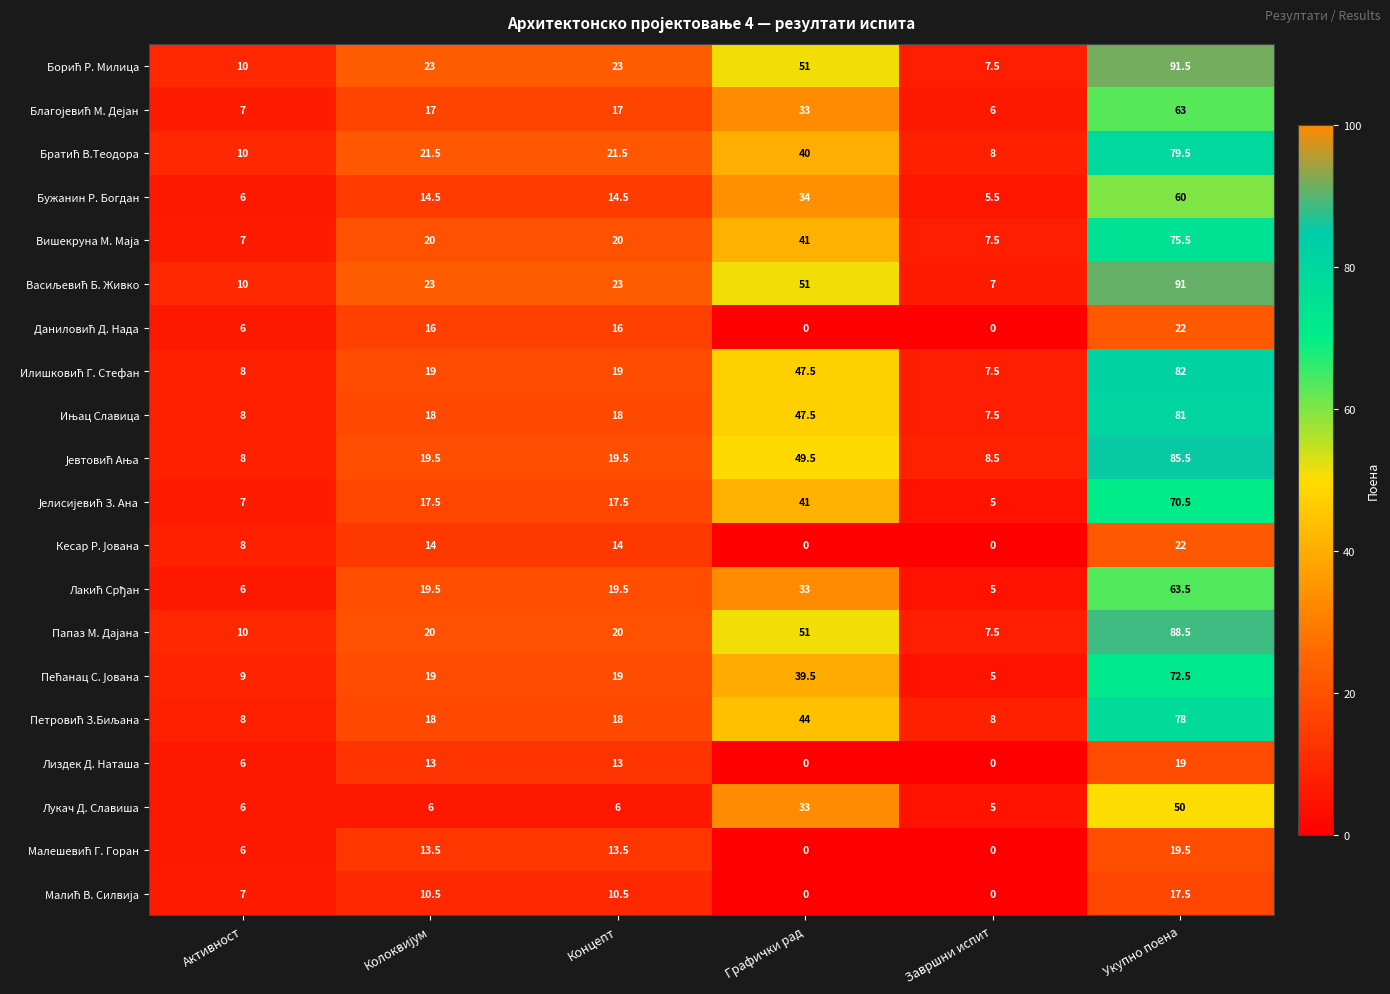

Count the Лиздек Д. Наташа values in the range 0 to 13.

5